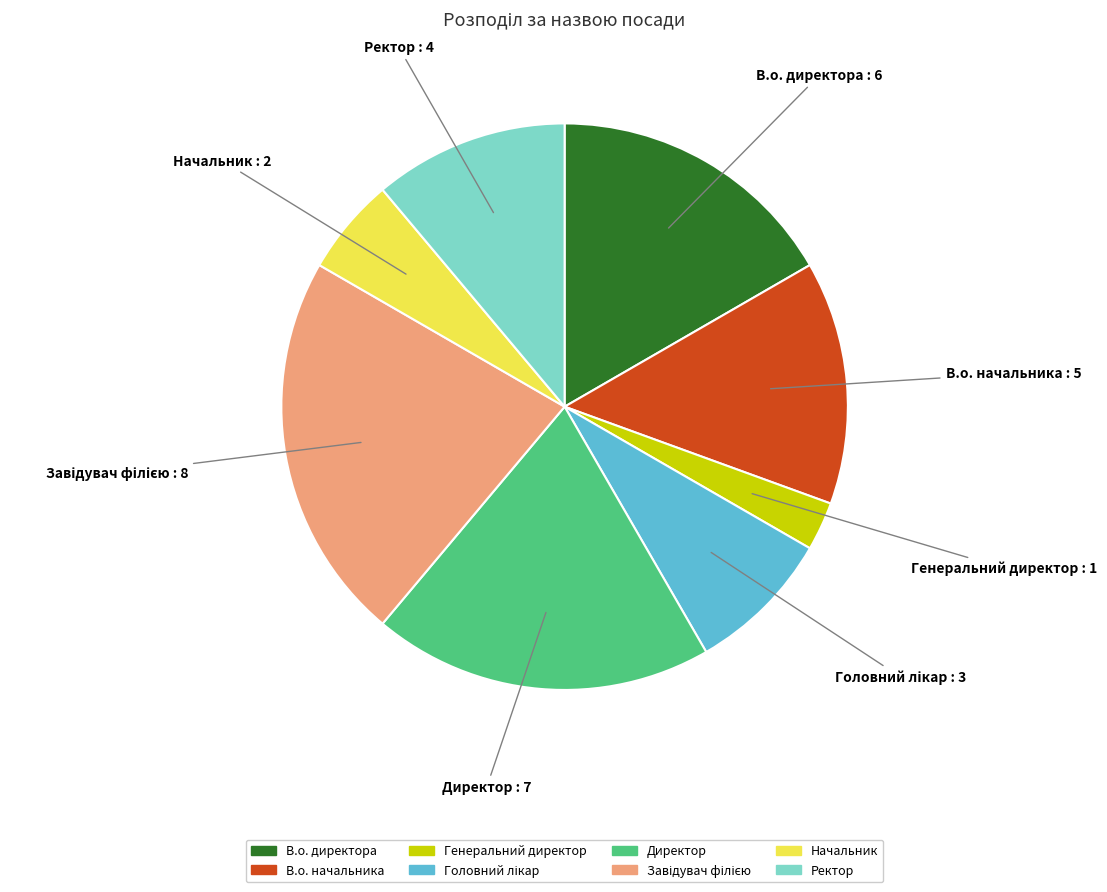

Between В.о. директора and Генеральний директор, which is larger?

В.о. директора